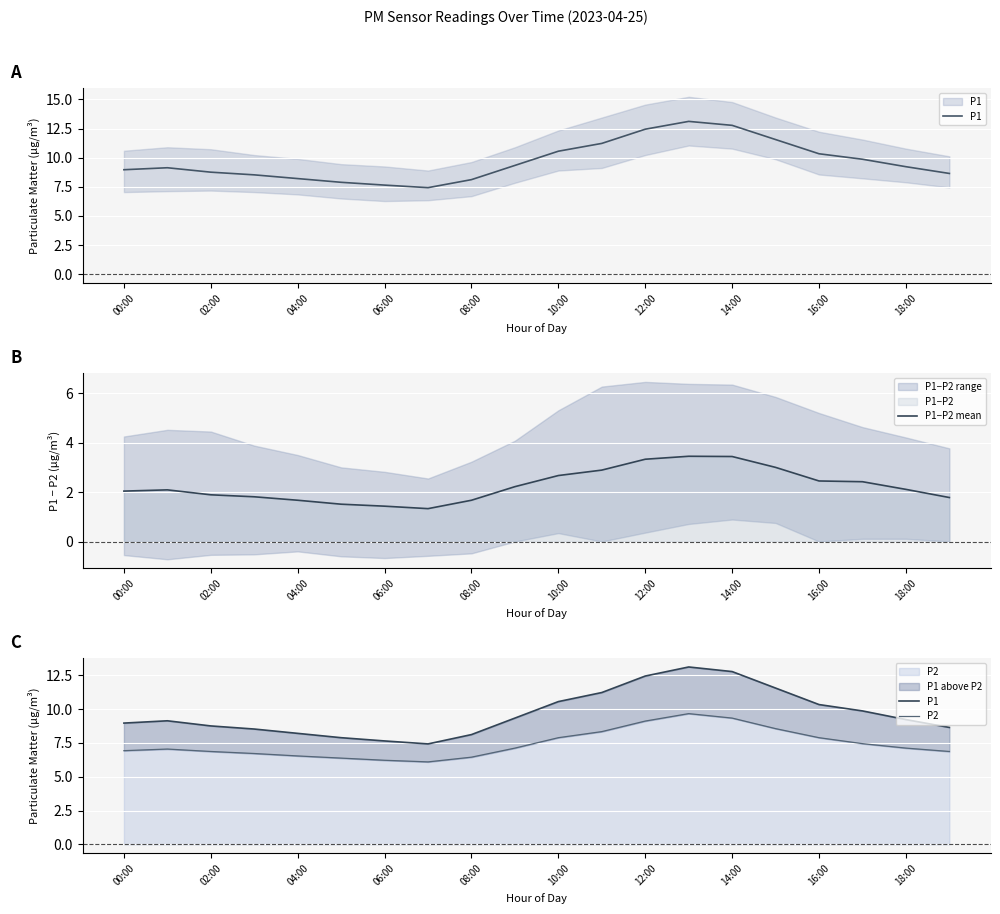

The P1−P2 mean series shows 1.7 at 04:00. True or false?

True